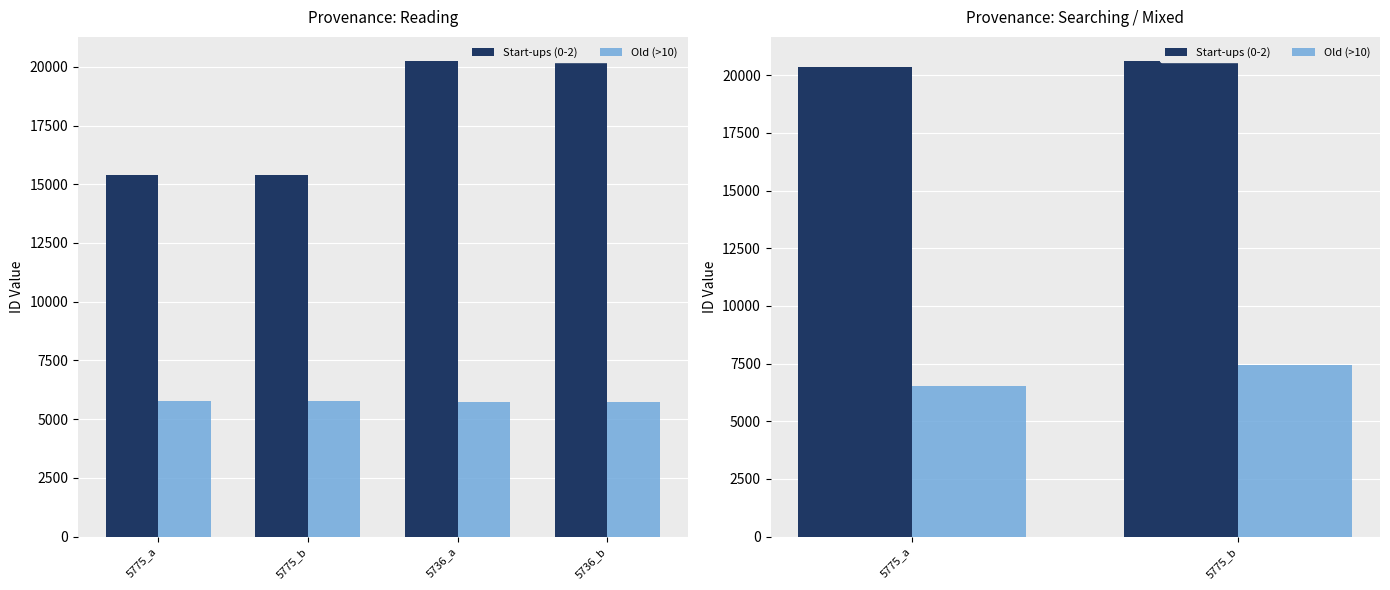

How many bars are there in each group?

2